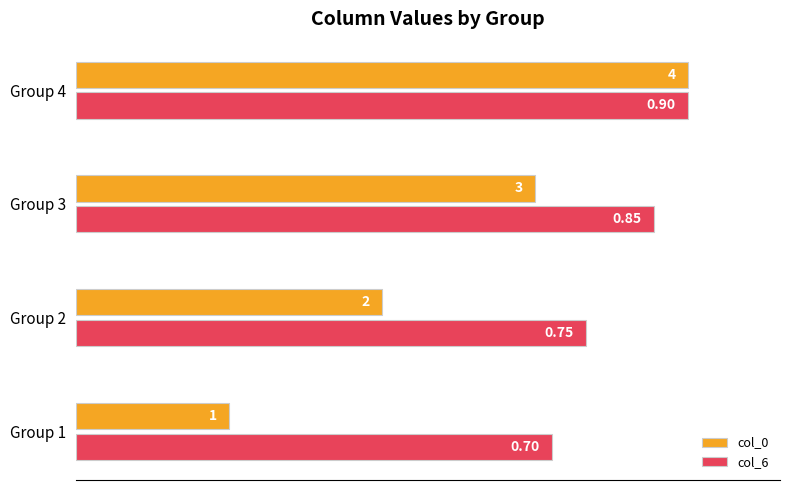

How many series are shown in this chart?

2